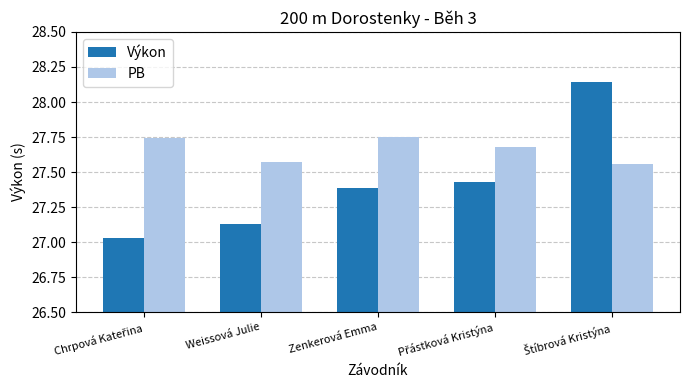

What is the total value across all series at Weissová Julie?

54.7